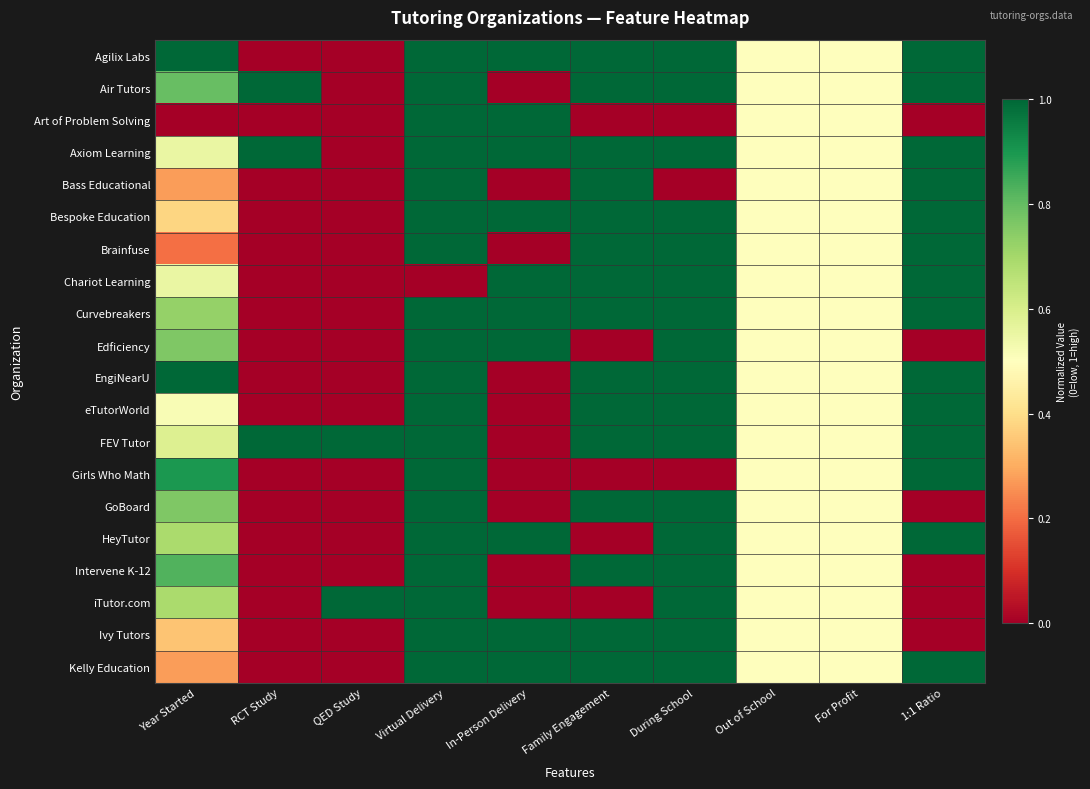

Rank the series by their maximum value, from highest to lowest.

Agilix Labs, Air Tutors, Art of Problem Solving, Axiom Learning, Bass Educational, Bespoke Education, Brainfuse, Chariot Learning, Curvebreakers, Edficiency, EngiNearU, eTutorWorld, FEV Tutor, Girls Who Math, GoBoard, HeyTutor, Intervene K-12, iTutor.com, Ivy Tutors, Kelly Education